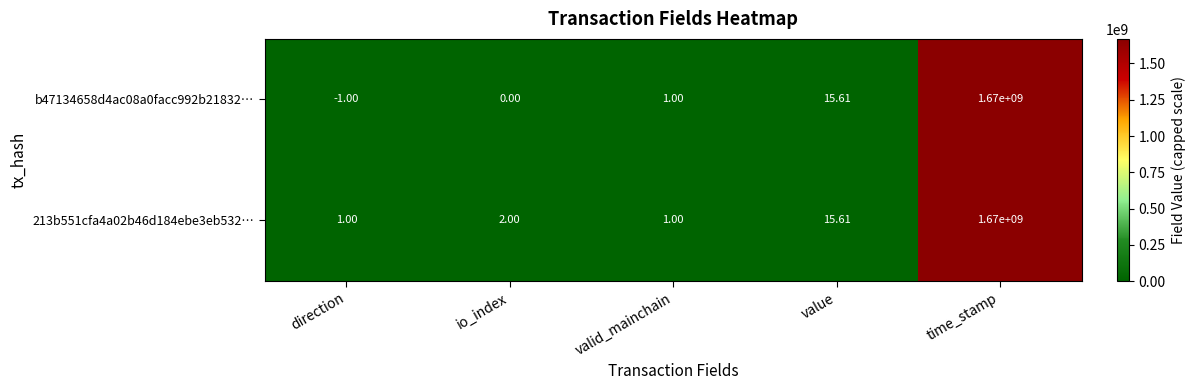

Where is 213b551cfa4a02b46d184ebe3eb532… nearest to the value 835000000?

value